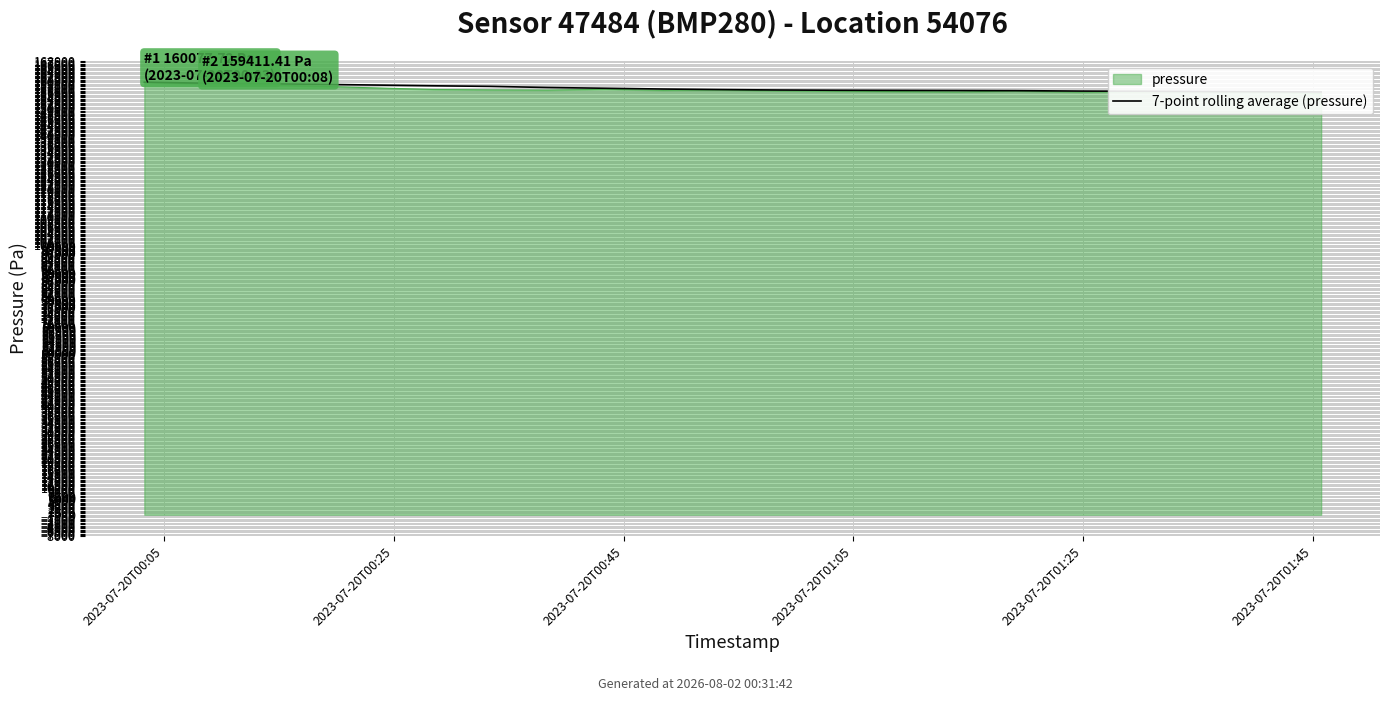

True or false: the data shows 159744.6 at 2023-07-20T00:25.

True